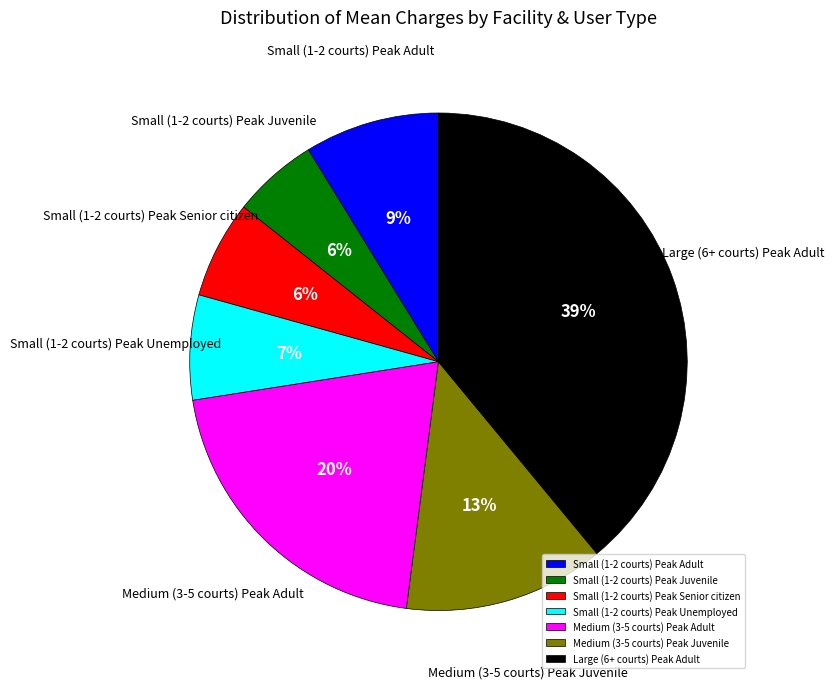

Which category has the biggest portion of the pie?

Large (6+ courts) Peak Adult